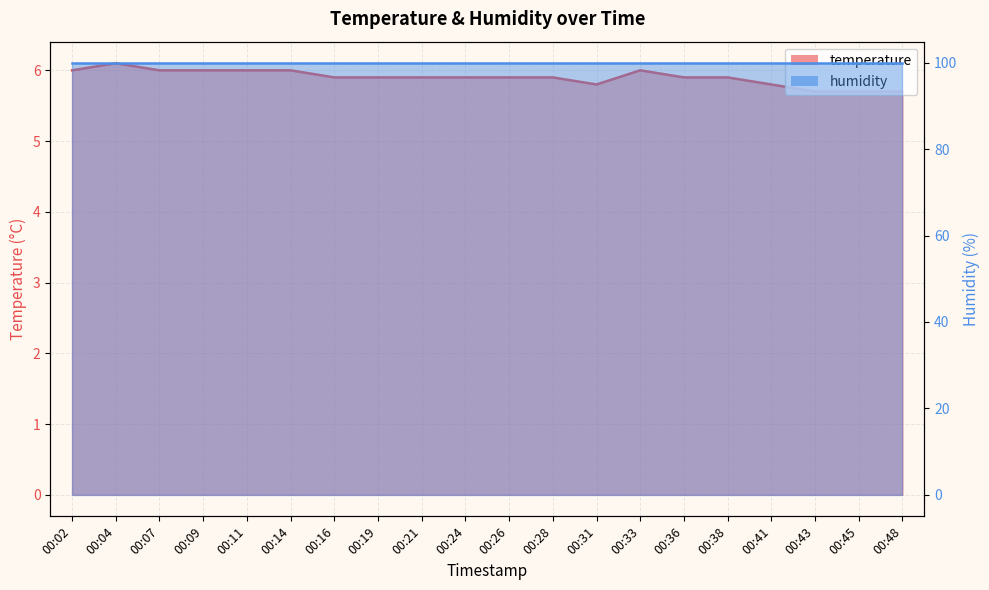

Reading right to left, extract all data points from this chart.

5.7	5.7	5.7	5.8	5.9	5.9	6.0	5.8	5.9	5.9	5.9	5.9	5.9	5.9	6.0	6.0	6.0	6.0	6.1	6.0